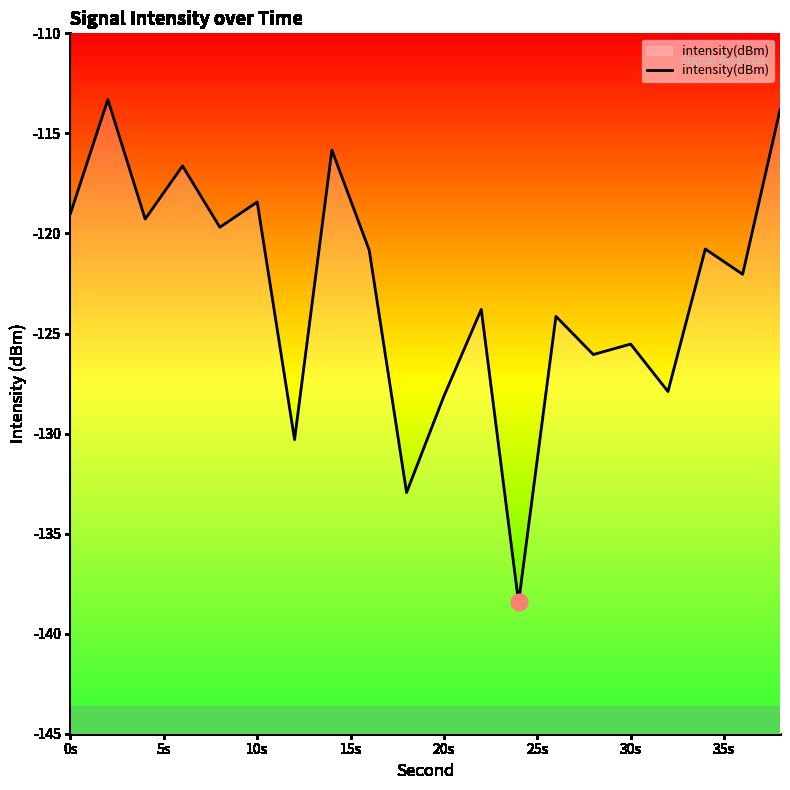

Reading left to right, transcribe all the data shown in this chart.

-119.0	-113.3	-119.3	-116.6	-119.7	-118.4	-130.3	-115.8	-120.8	-132.9	-128.1	-123.8	-138.4	-124.1	-126.1	-125.5	-127.9	-120.8	-122.0	-113.8